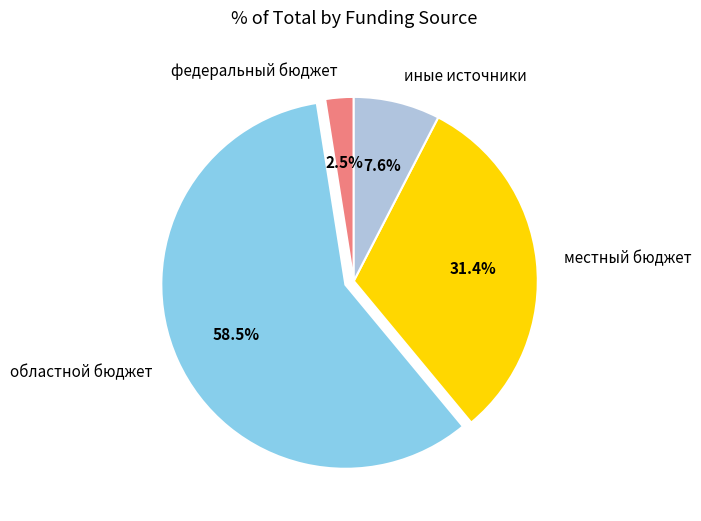

Which has a higher value, иные источники or федеральный бюджет?

иные источники